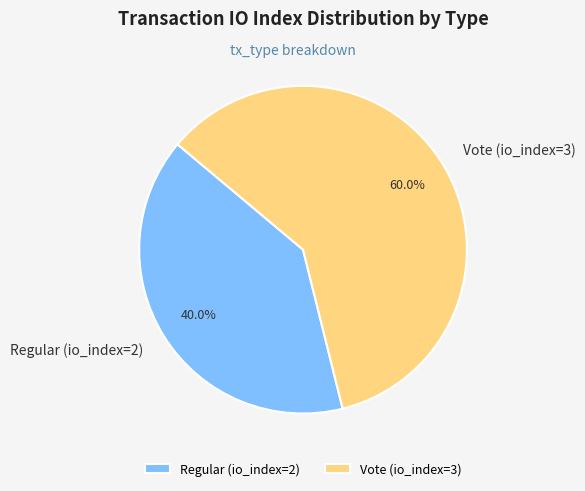

To the nearest percent, what is the difference between the Regular (io_index=2) and Vote (io_index=3) slice percentages?

20%